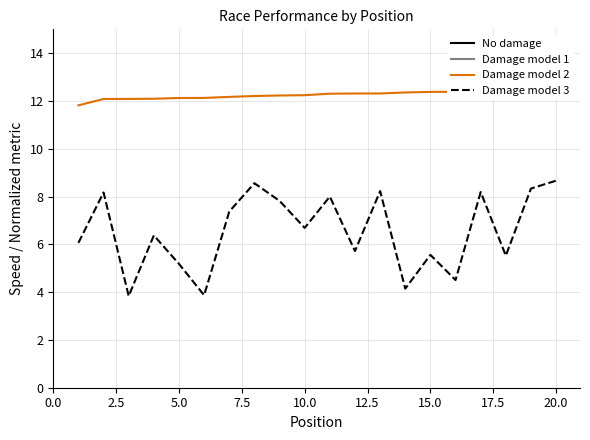

The Damage model 3 series shows 8.3 at 5.0. True or false?

False